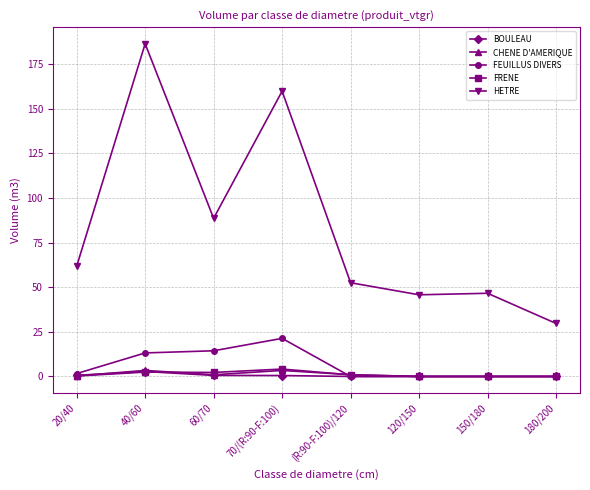

True or false: HETRE has more than 0 interior local peaks.

True